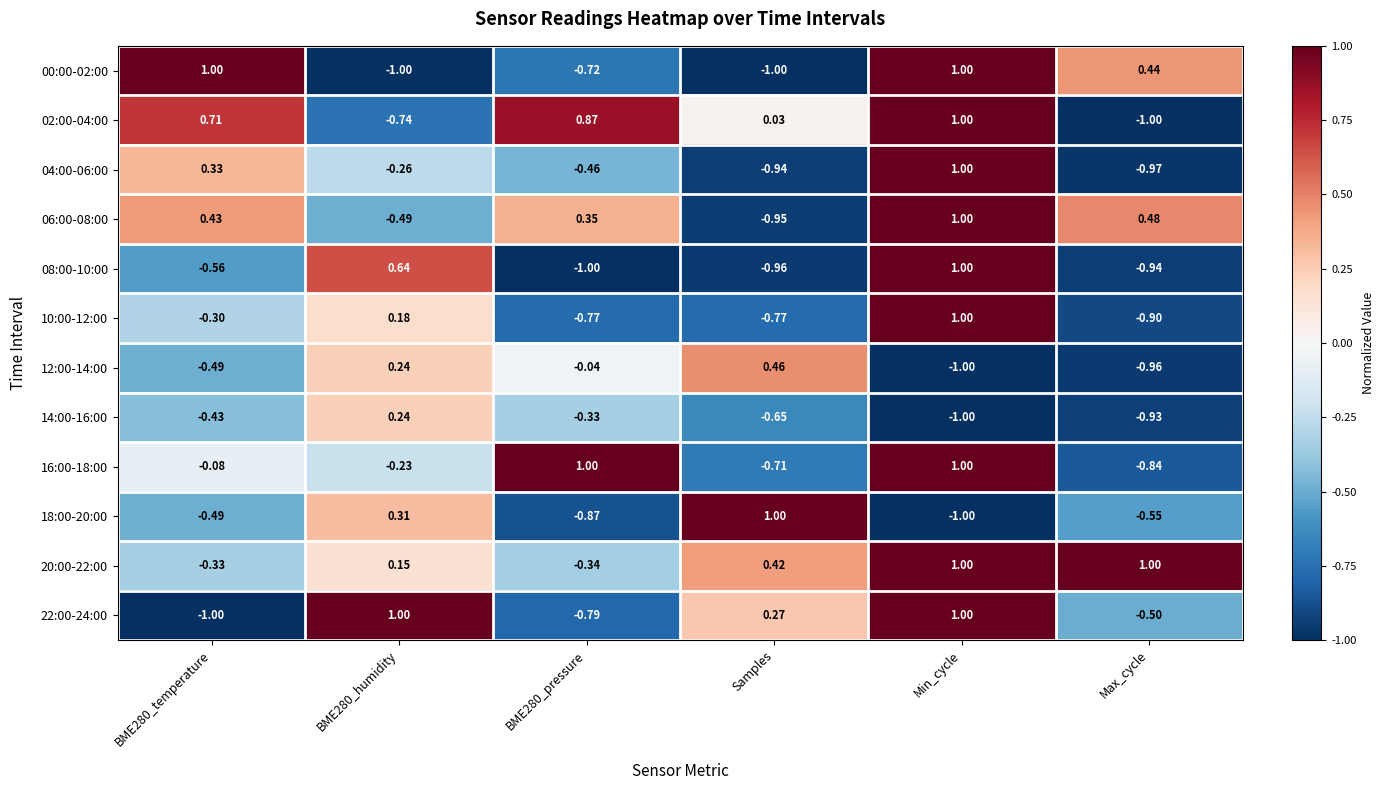

How many negative values does the 20:00-22:00 series have?

2